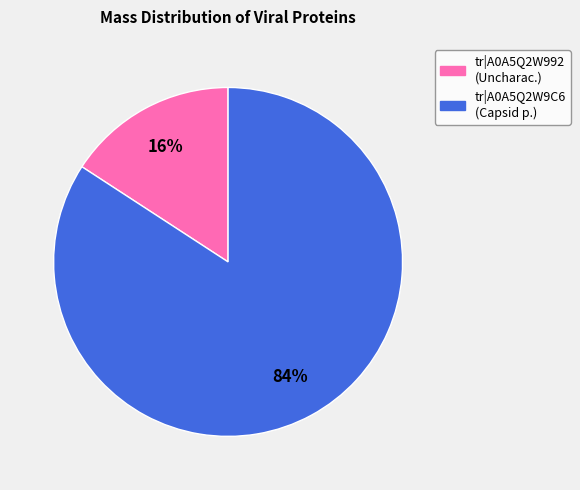

Is there a majority slice in this chart?

Yes